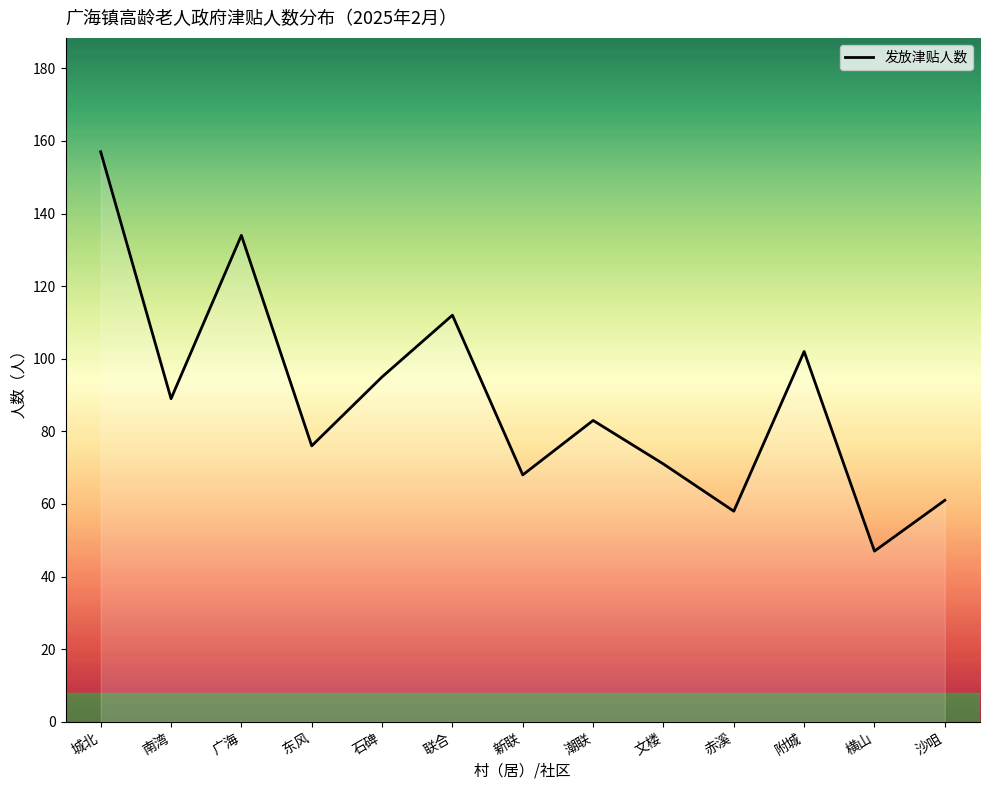

What position from the left is 石碑?

5